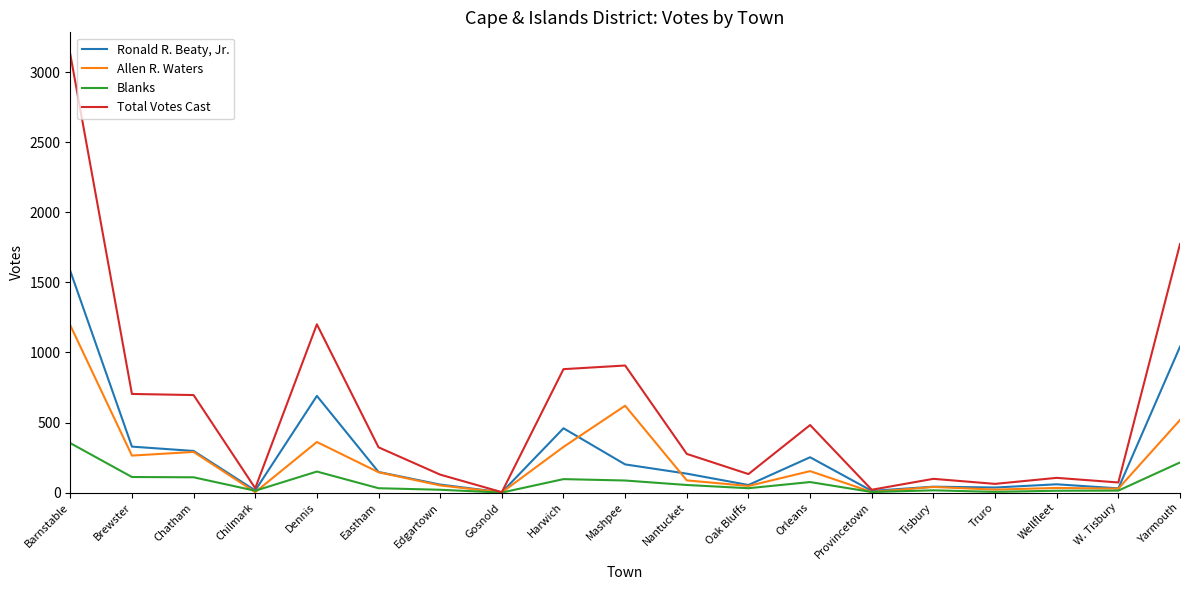

Between Provincetown and Wellfleet, which series saw the biggest shift?

Total Votes Cast